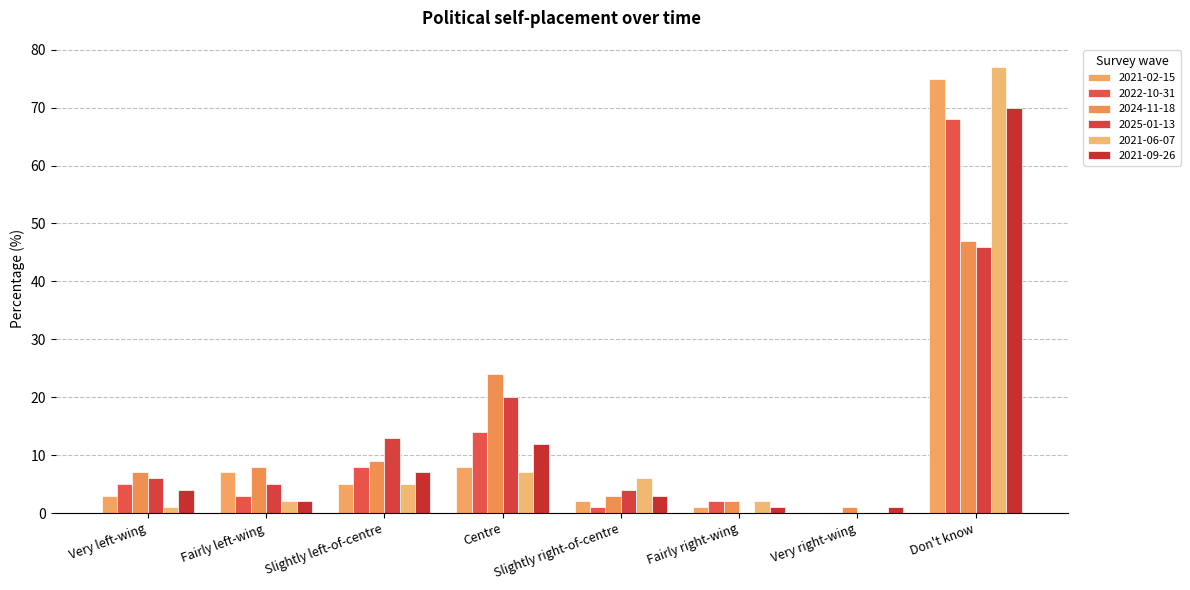

What is the approximate value of 2024-11-18 at Slightly left-of-centre?

9.0